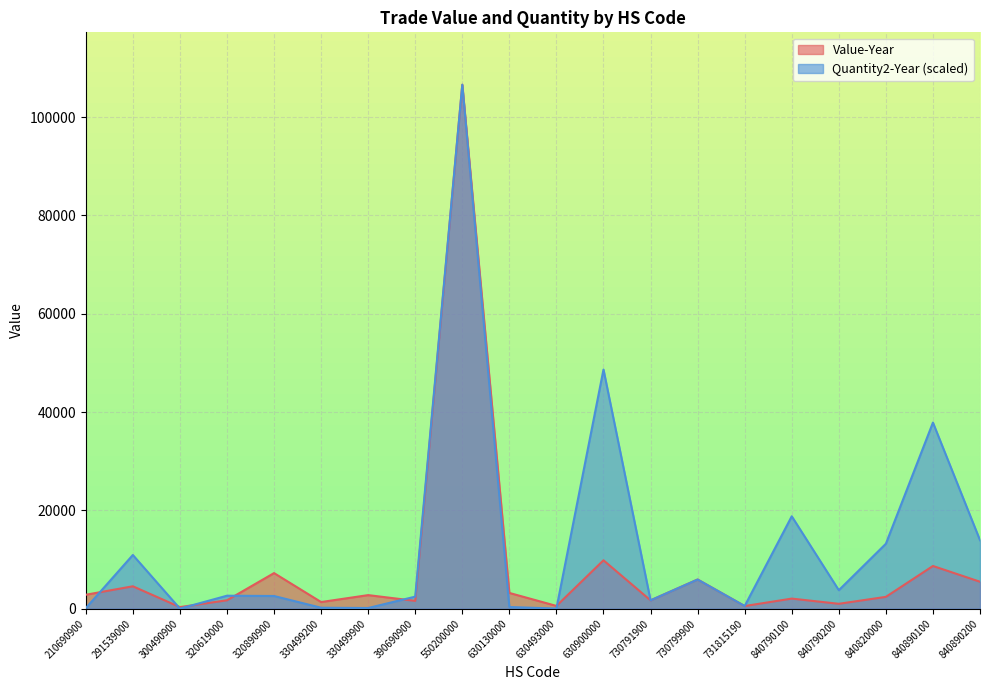

Rank the series by their average value, from highest to lowest.

Quantity2-Year (scaled), Value-Year